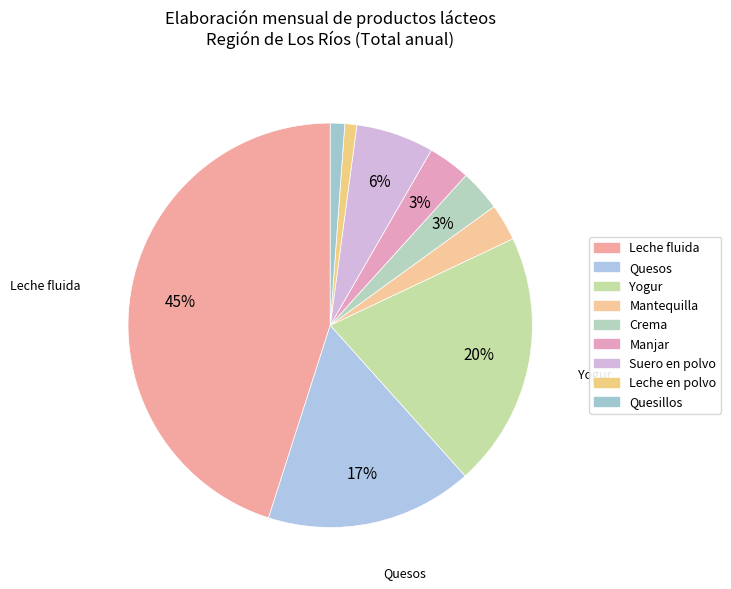

Which slice is the largest?

Leche fluida